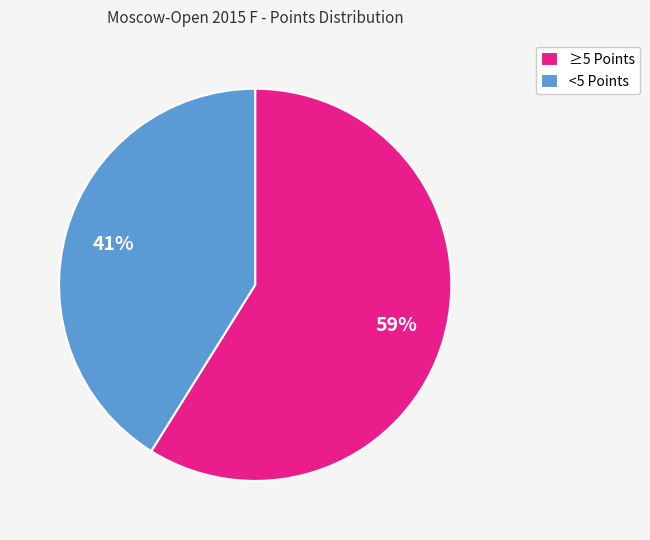

Approximately how many times larger is the value at <5 Points compared to ≥5 Points?

0.7